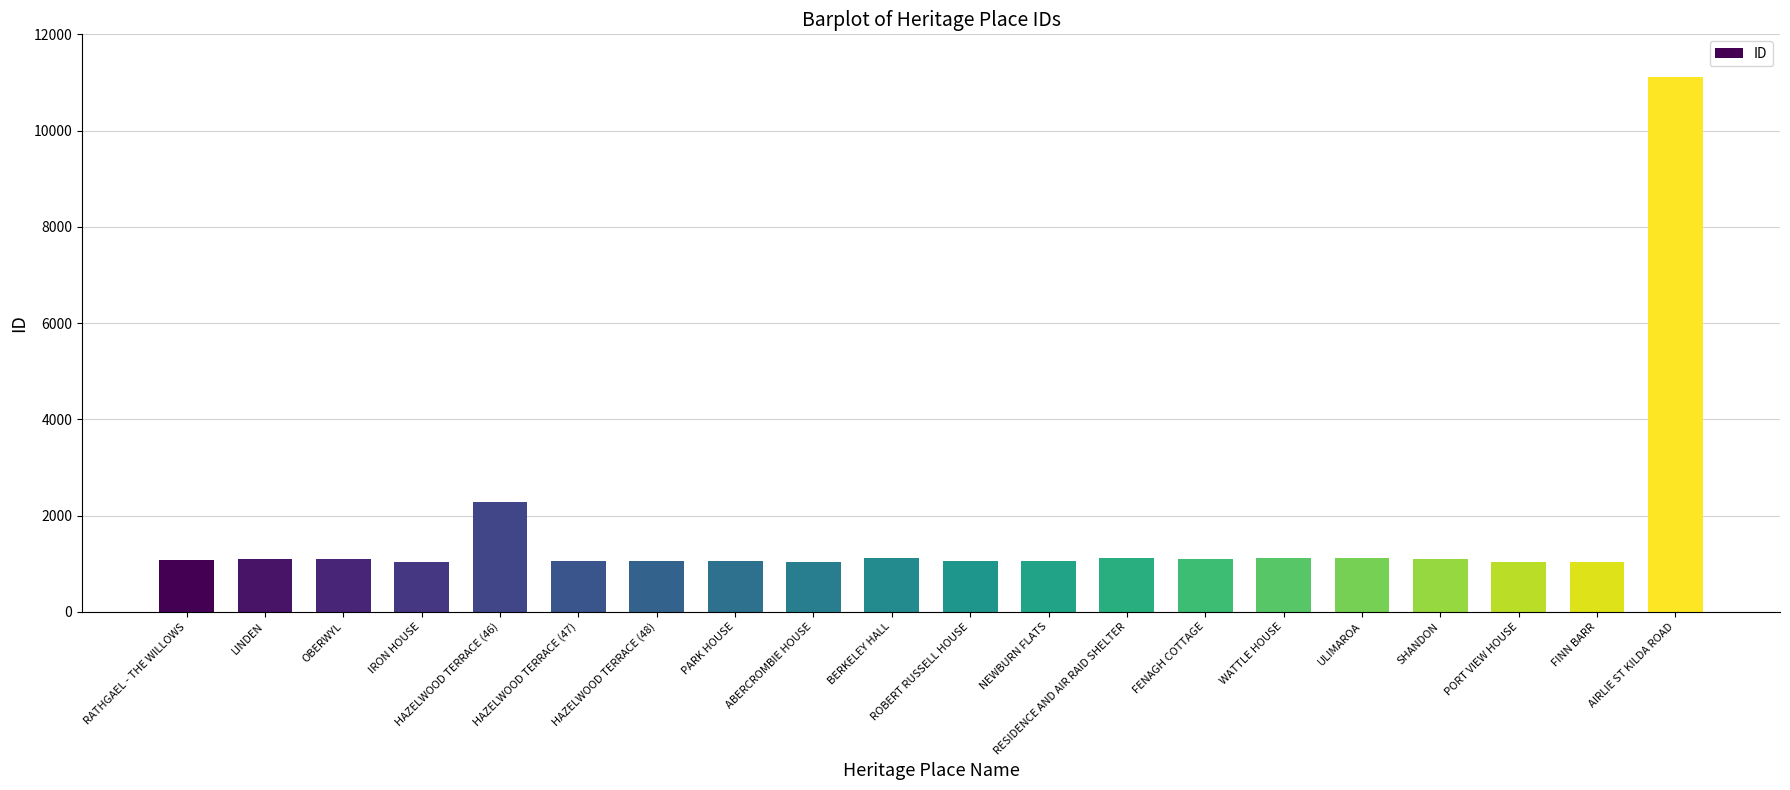

What is the minimum value shown in the chart?

1033